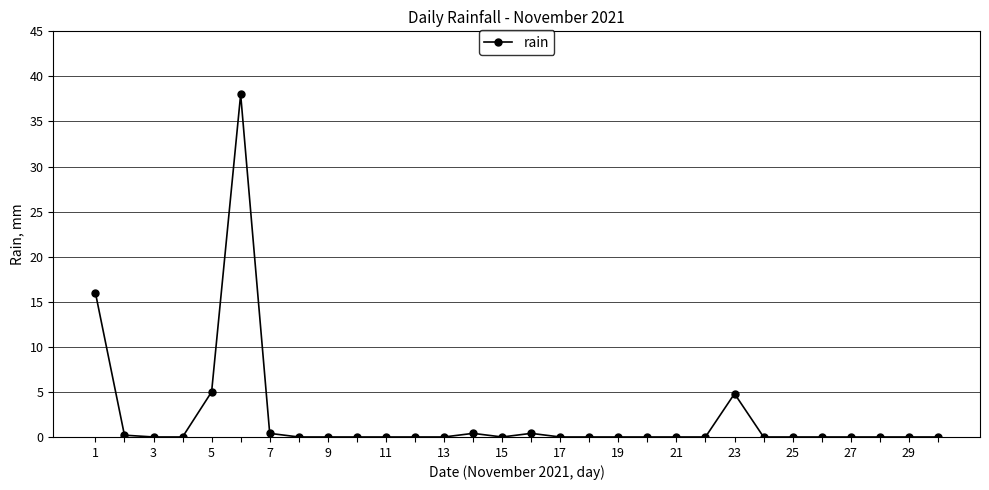

What is the difference between the maximum and minimum values?

38.0